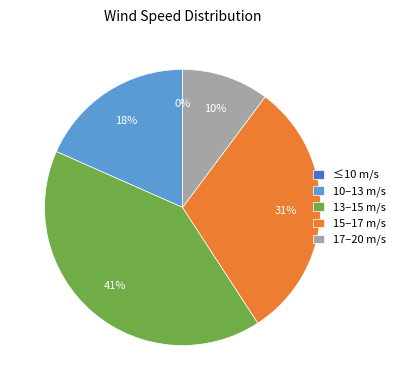

The 3:40 slice represents 1% of the pie. True or false?

False